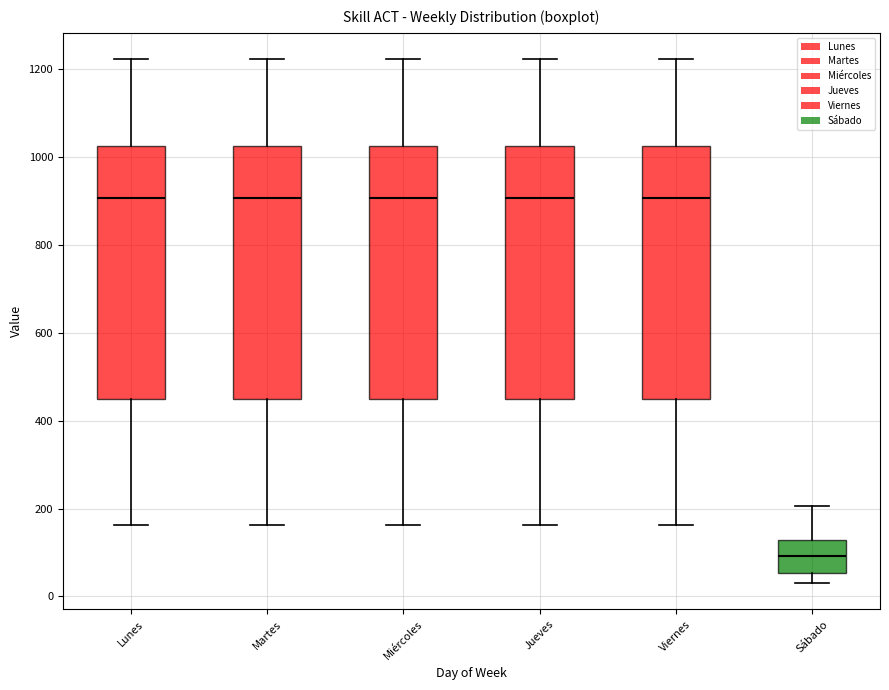

Where does the upper whisker of the box for Viernes end on the y-axis? The values are not printed on the chart, so give them approximately, as read against the axis.

1220